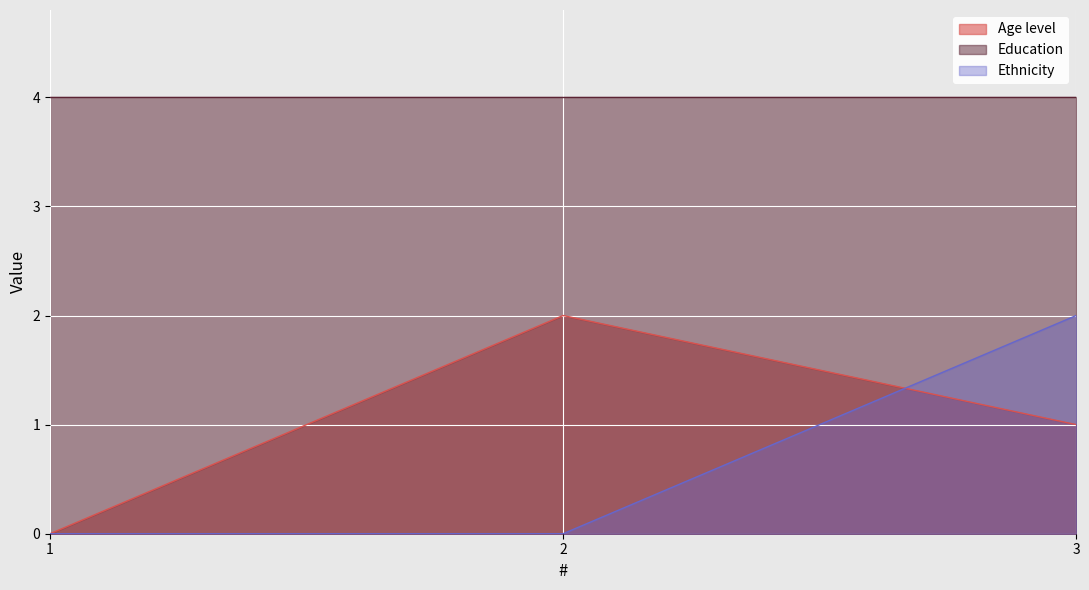

Which series has the widest spread of values?

Age level